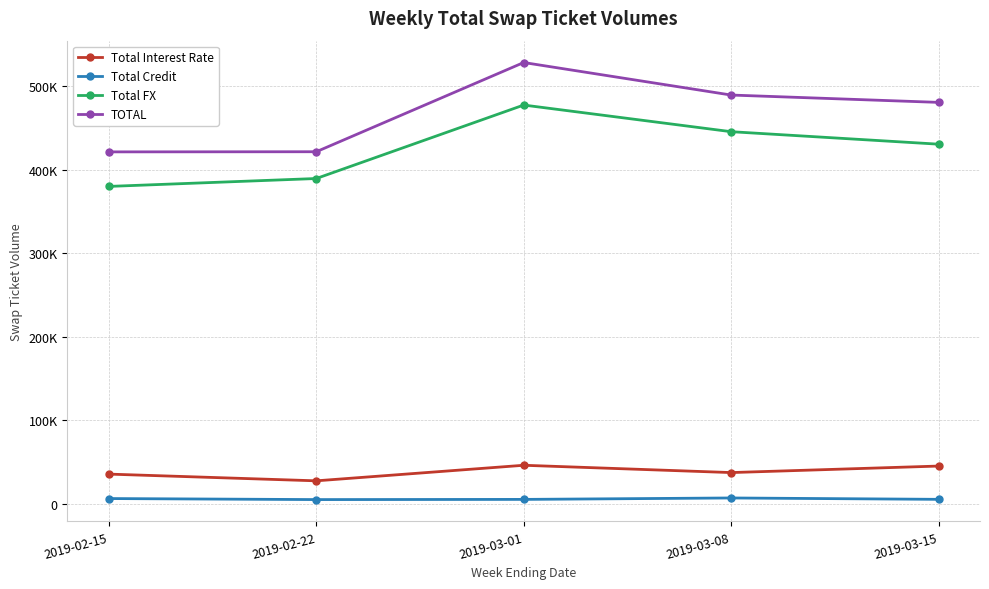

What are all the series names shown in the legend?

Total Interest Rate, Total Credit, Total FX, TOTAL